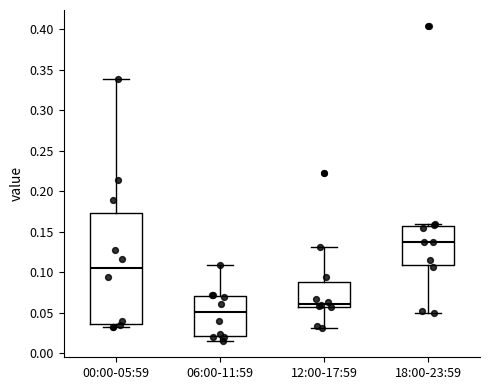

Comparing the boxes themselves (not the whiskers), which one is the tallest?

00:00-05:59